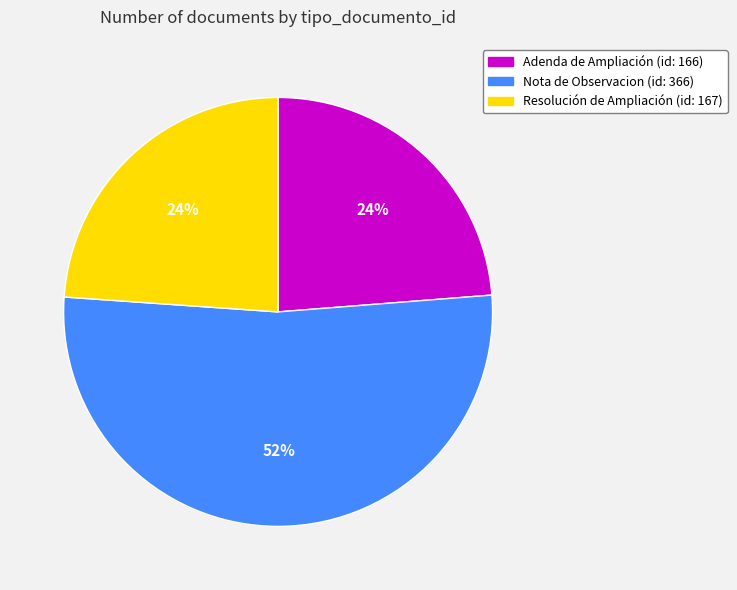

The Nota de Observacion slice represents 52% of the pie. True or false?

True